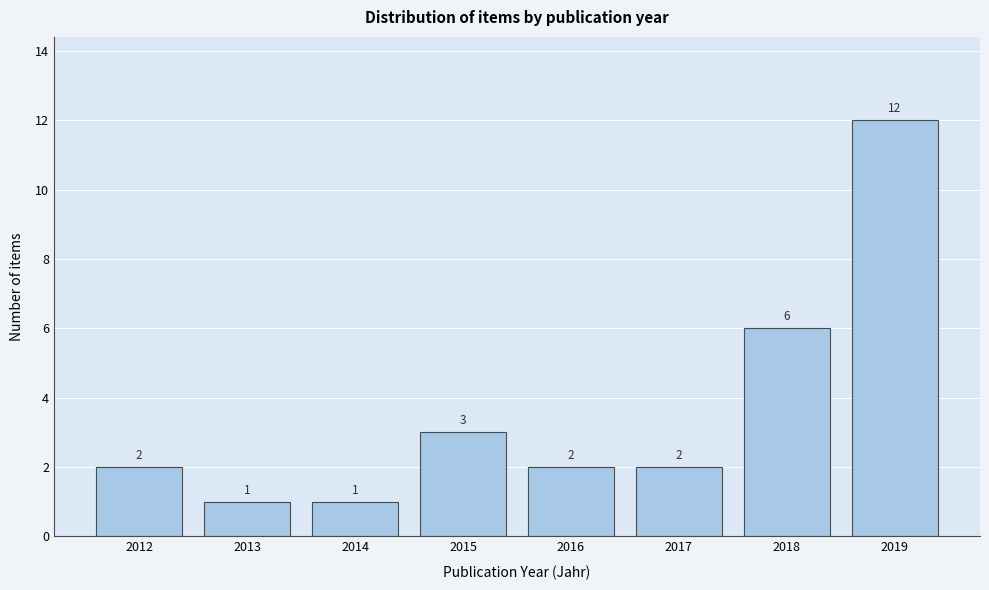

Reading right to left, extract all data points from this chart.

12	6	2	2	3	1	1	2